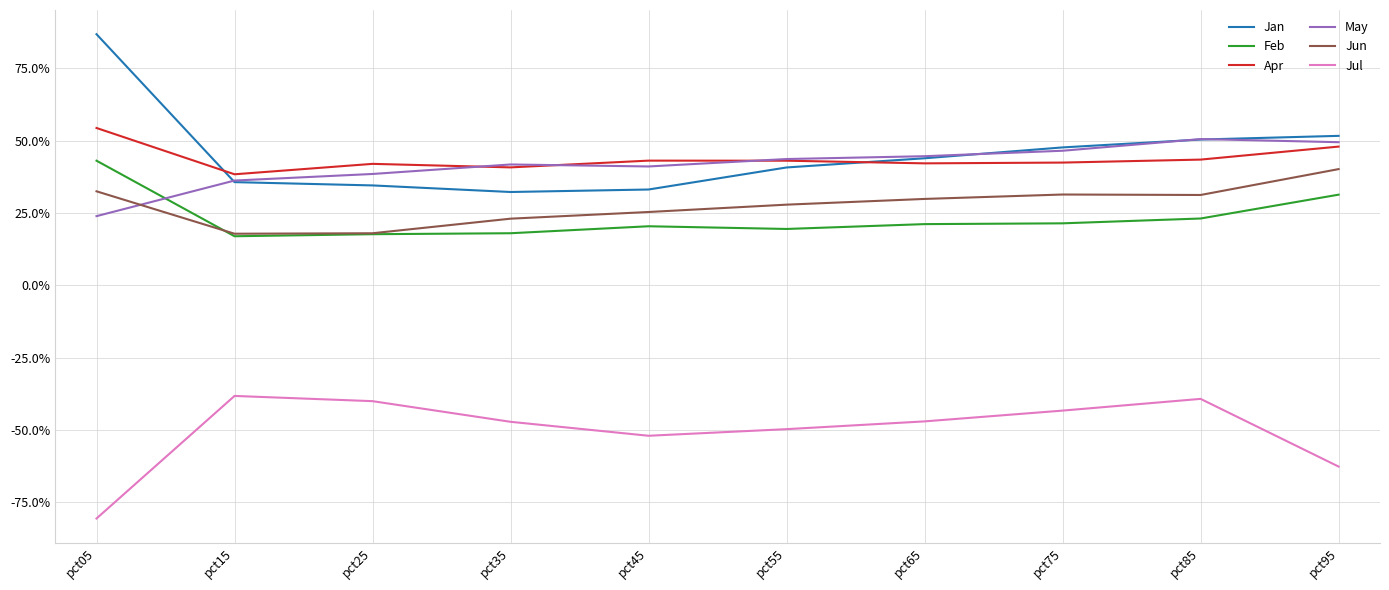

Reading left to right, what are all the values shown in this chart?

Jan: 0.9	0.4	0.3	0.3	0.3	0.4	0.4	0.5	0.5	0.5
Feb: 0.4	0.2	0.2	0.2	0.2	0.2	0.2	0.2	0.2	0.3
Apr: 0.5	0.4	0.4	0.4	0.4	0.4	0.4	0.4	0.4	0.5
May: 0.2	0.4	0.4	0.4	0.4	0.4	0.4	0.5	0.5	0.5
Jun: 0.3	0.2	0.2	0.2	0.3	0.3	0.3	0.3	0.3	0.4
Jul: -0.8	-0.4	-0.4	-0.5	-0.5	-0.5	-0.5	-0.4	-0.4	-0.6